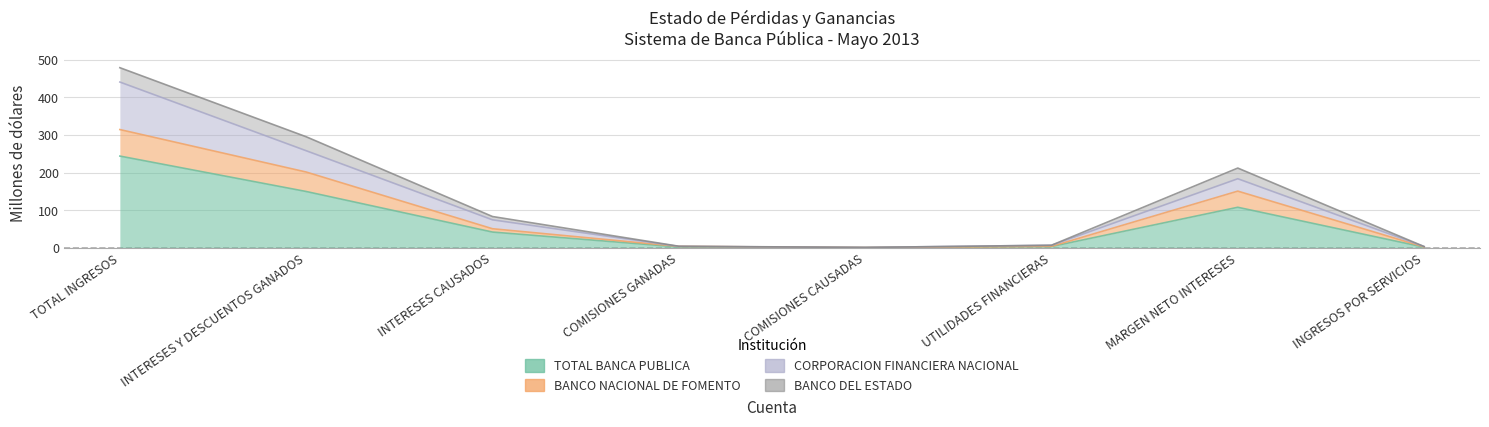

Is the value of BANCO NACIONAL DE FOMENTO at MARGEN NETO INTERESES greater than the value of TOTAL BANCA PUBLICA at INTERESES CAUSADOS?

Yes